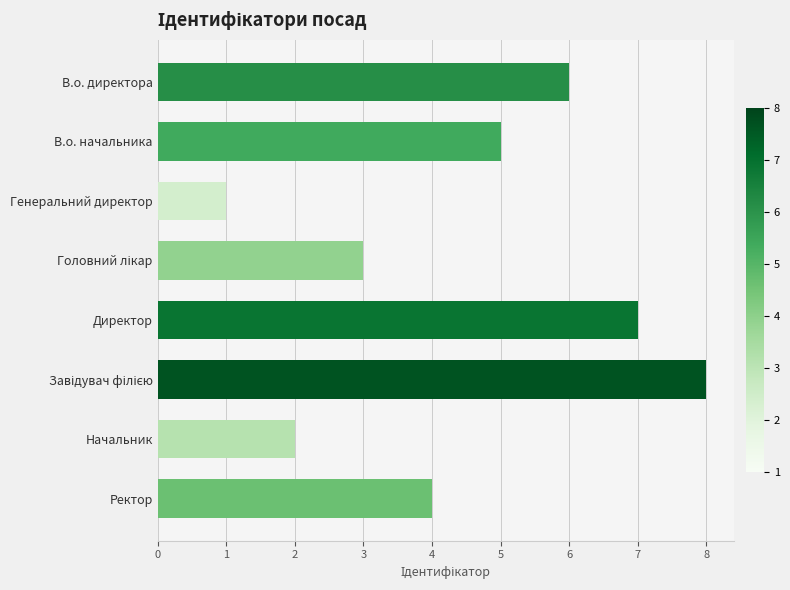

The chart shows a value of 1 at Генеральний директор. True or false?

True